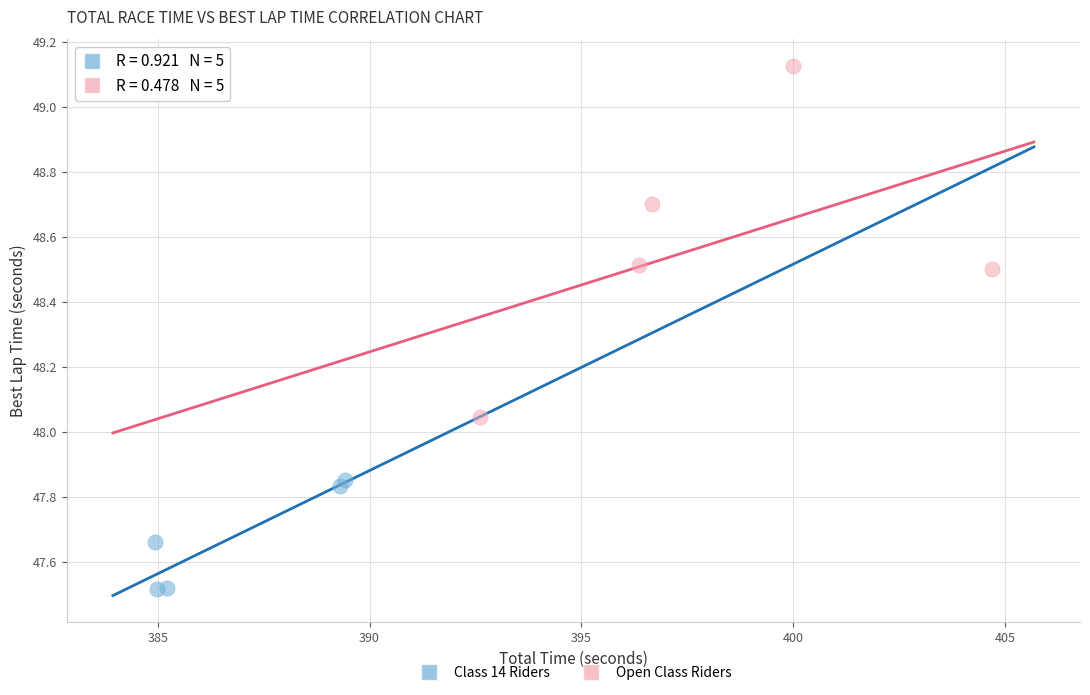

Which series contains the lowest Y value?

Class 14 Riders